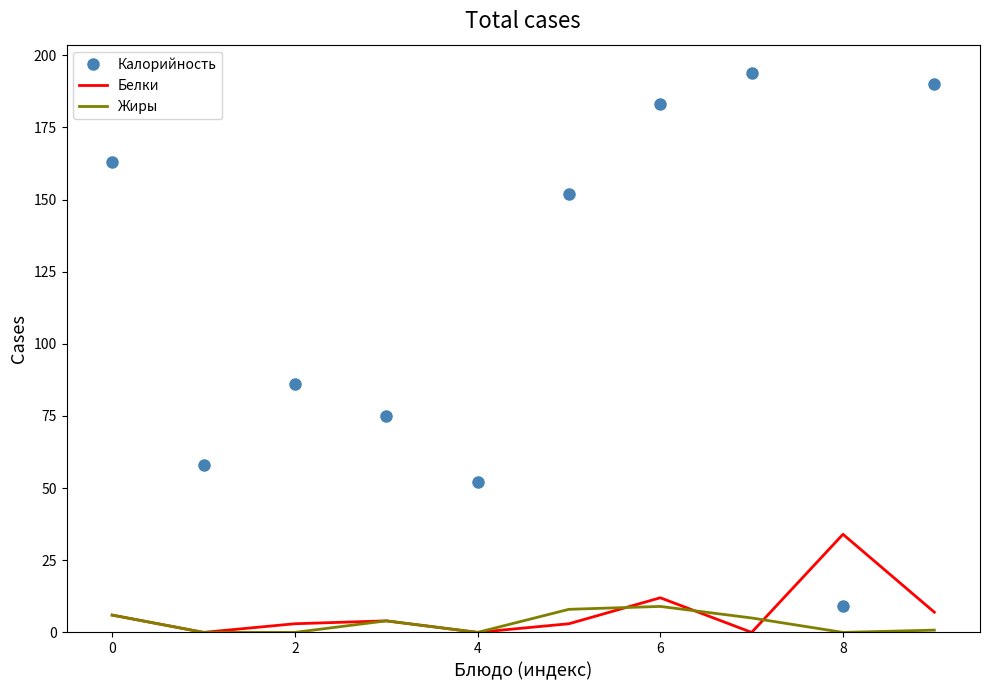

Which series has the largest range (max minus min)?

Калорийность